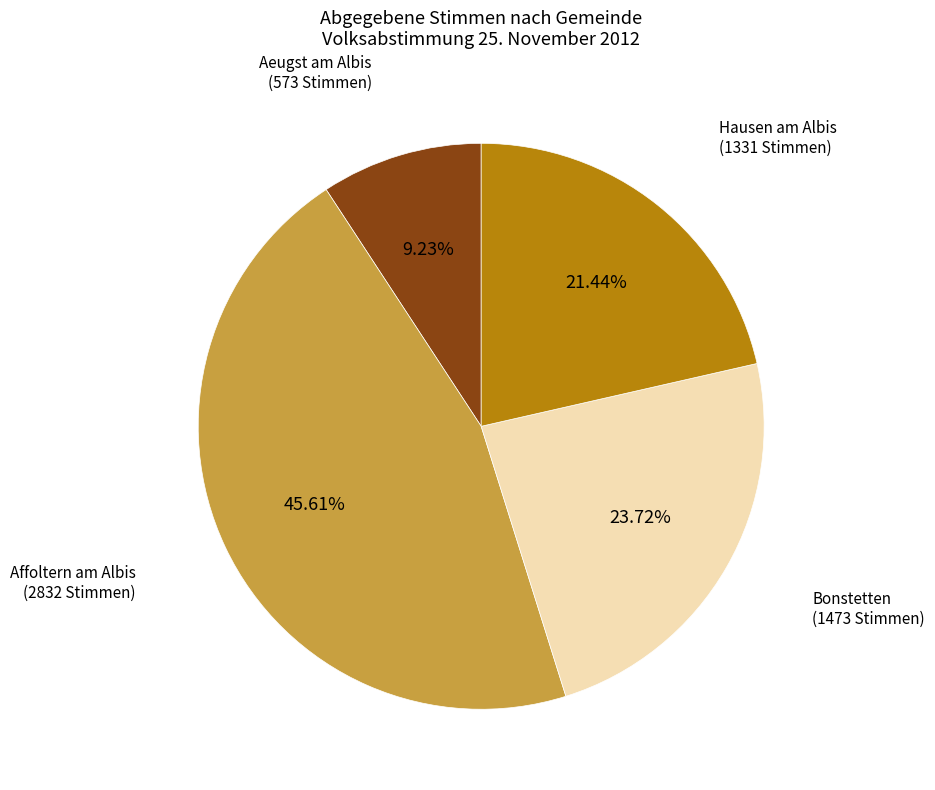

Is there a majority slice in this chart?

No